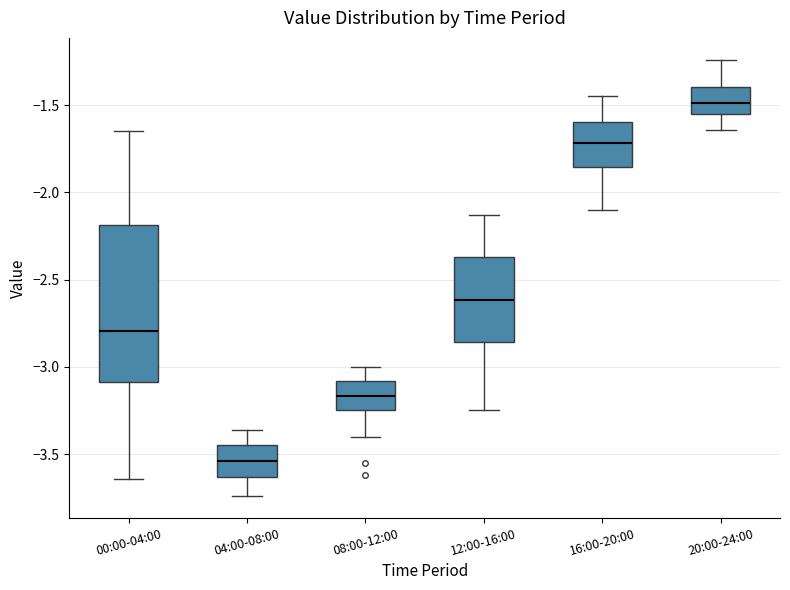

Reading left to right, read every box against the y-axis: the position of its median line, the range the box covers, and the ends of its whiskers. The values are not printed on the chart, so give them approximately, as read against the axis.

00:00-04:00: median -2.80, box -3.10 to -2.20, whiskers -3.65 to -1.65
04:00-08:00: median -3.55, box -3.65 to -3.45, whiskers -3.75 to -3.35
08:00-12:00: median -3.15, box -3.25 to -3.10, whiskers -3.40 to -3.00
12:00-16:00: median -2.60, box -2.85 to -2.35, whiskers -3.25 to -2.15
16:00-20:00: median -1.70, box -1.85 to -1.60, whiskers -2.10 to -1.45
20:00-24:00: median -1.50, box -1.55 to -1.40, whiskers -1.65 to -1.25